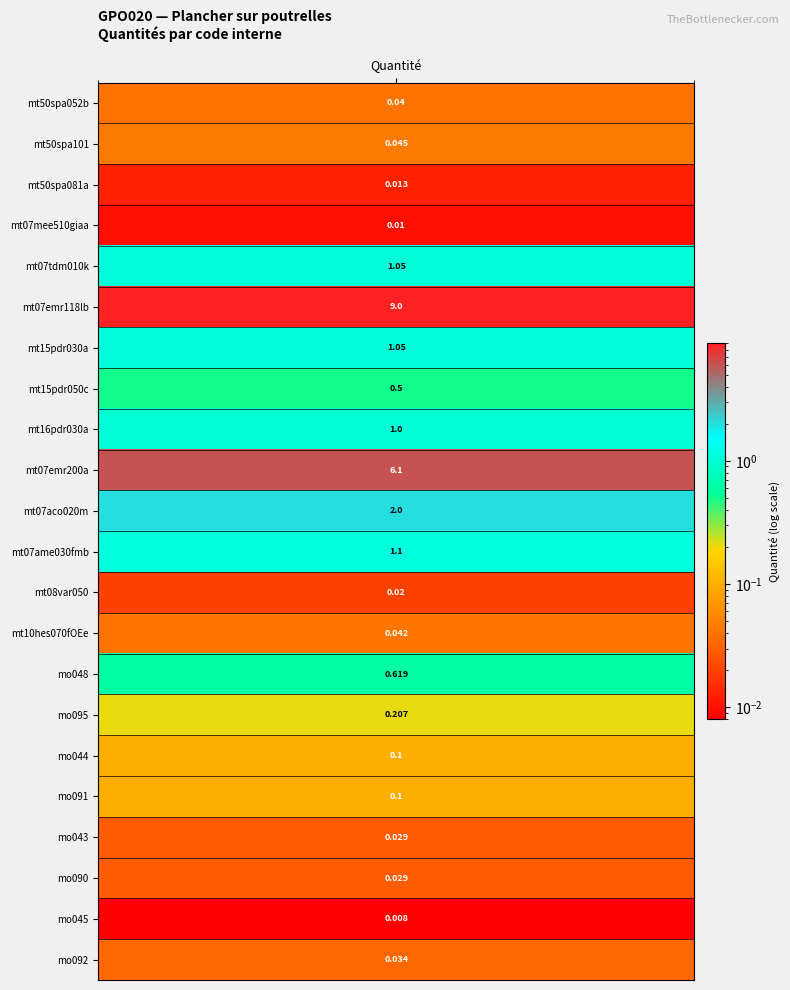

The value at 6 is 1.1. True or false?

True